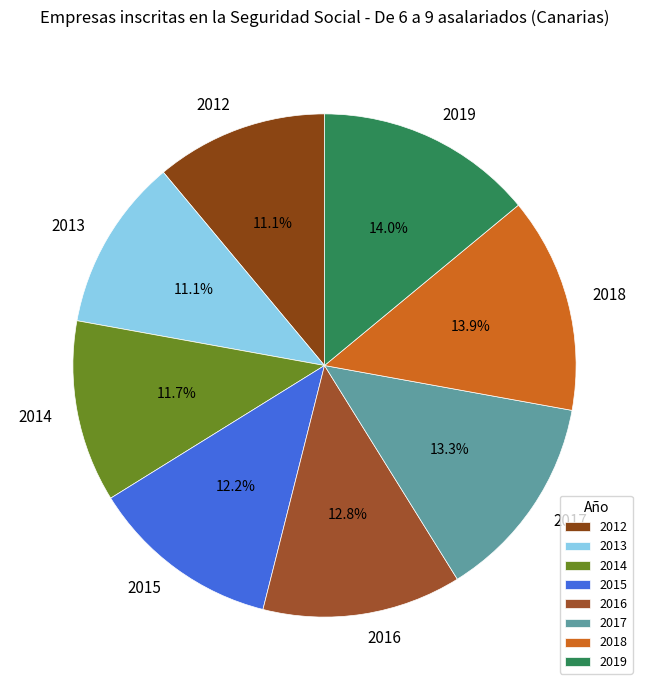

How many segments does this pie chart have?

8